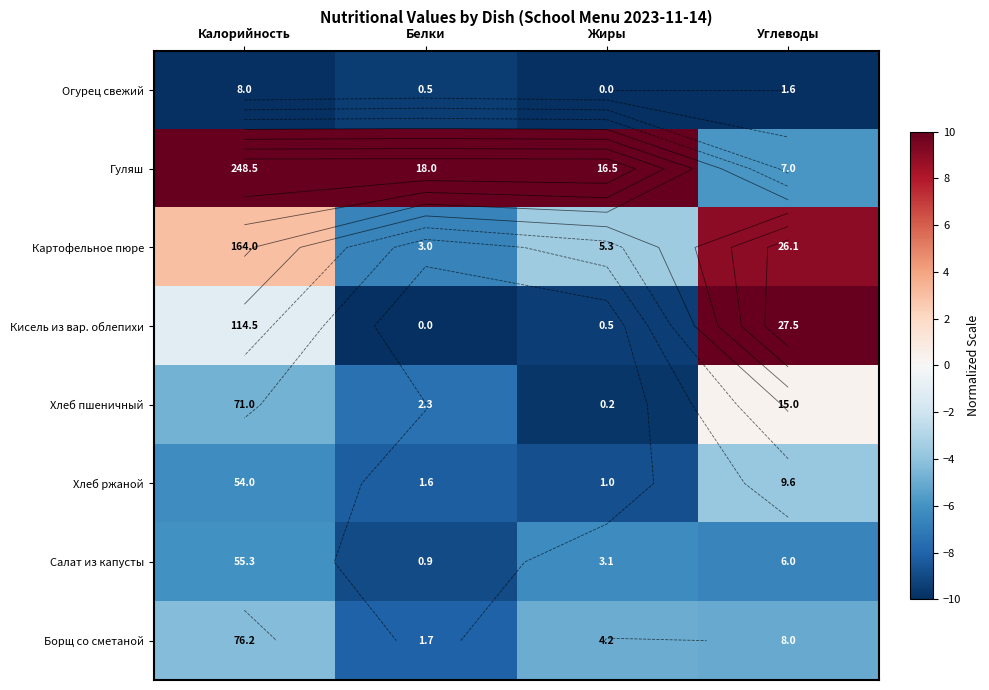

What is the difference between the highest and lowest values at Жиры?

20.0